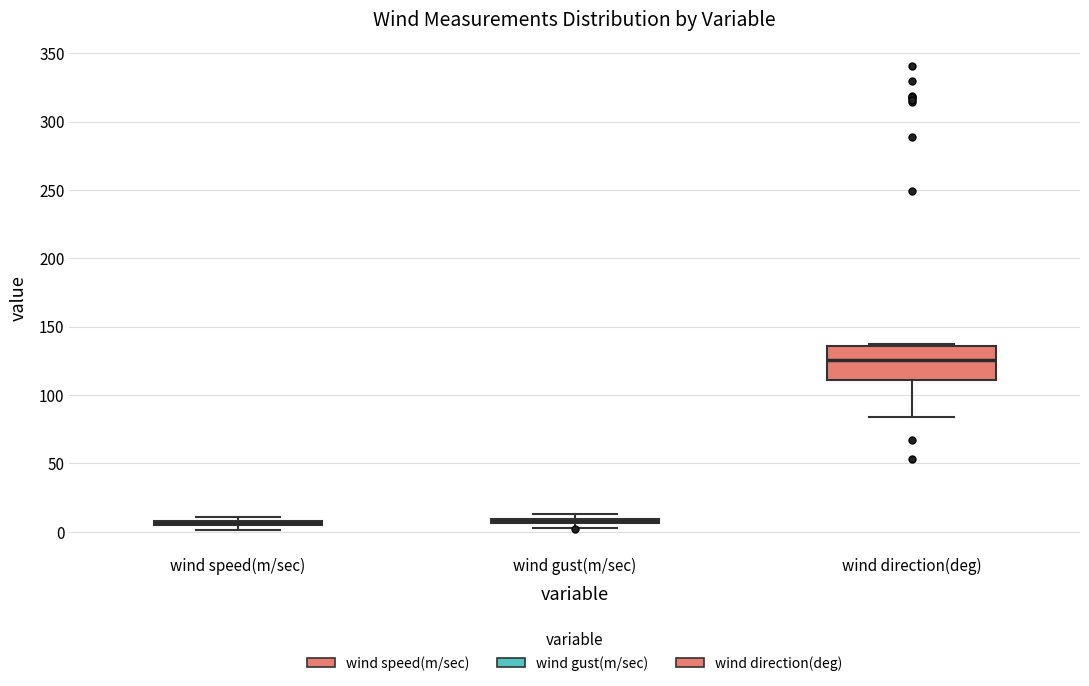

Where is the lower edge of the box for wind speed(m/sec) on the y-axis? The values are not printed on the chart, so give them approximately, as read against the axis.

5